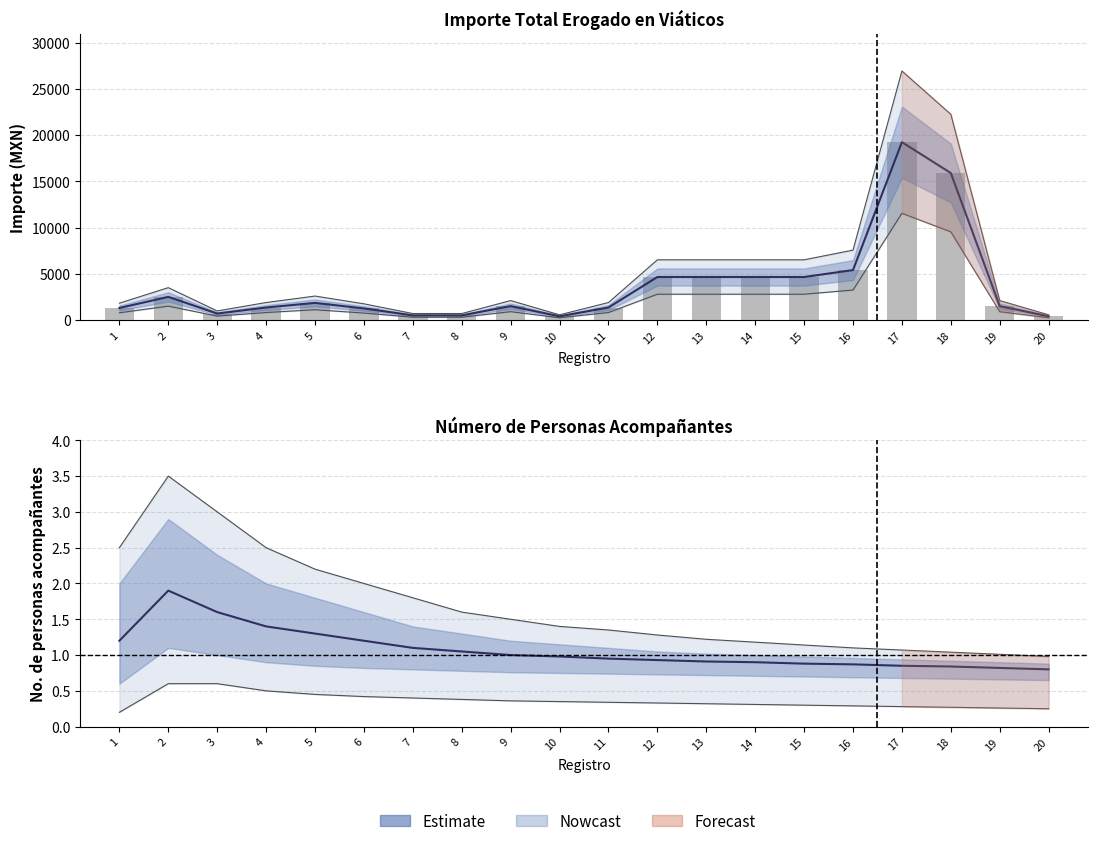

Reading right to left, what are all the values shown in this chart?

400	1500	15895	19240	5400	4650	4650	4650	4650	1350	400	1500	500	500	1250	1850	1350	700	2500	1300